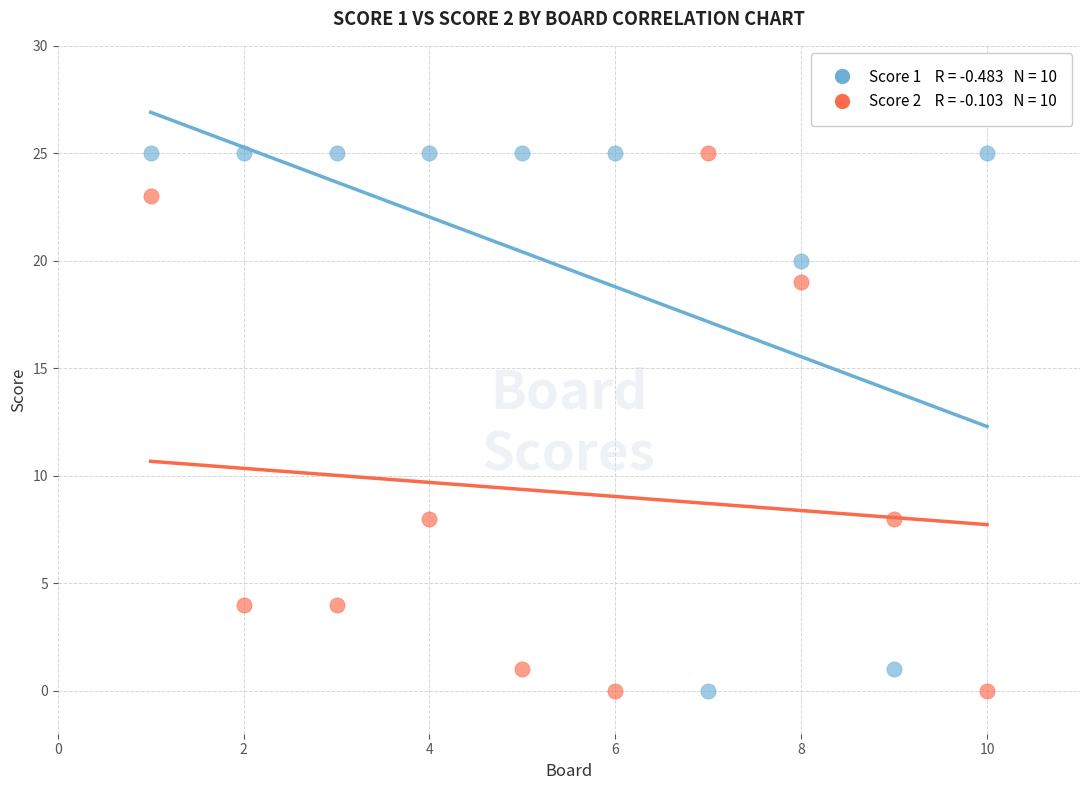

Across all data points, what is the range of X values (max minus min)?

9